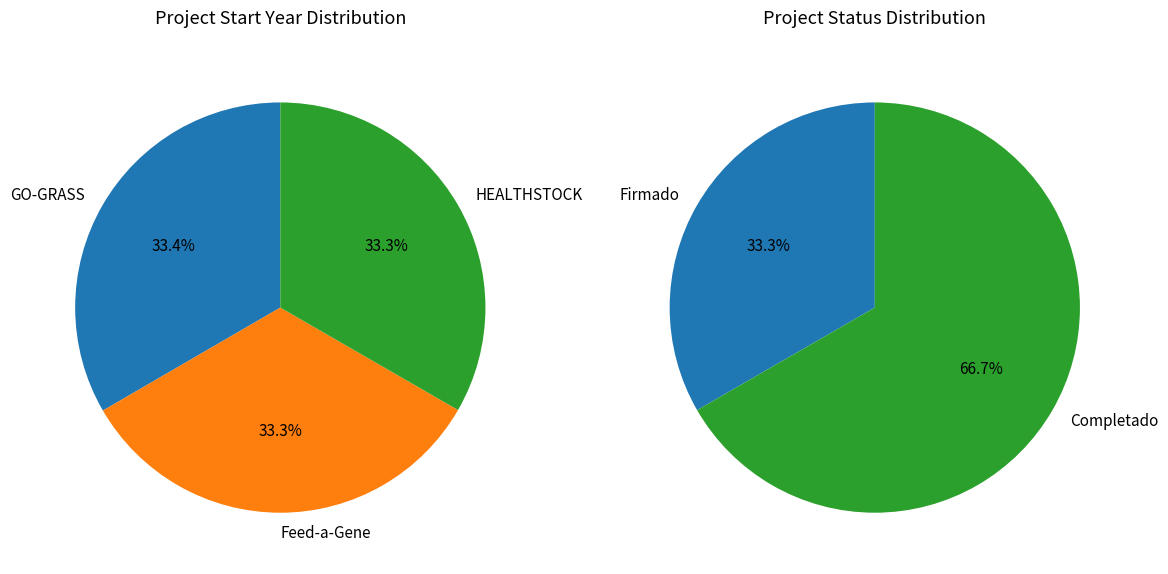

What is the largest slice in the pie chart?

GO-GRASS